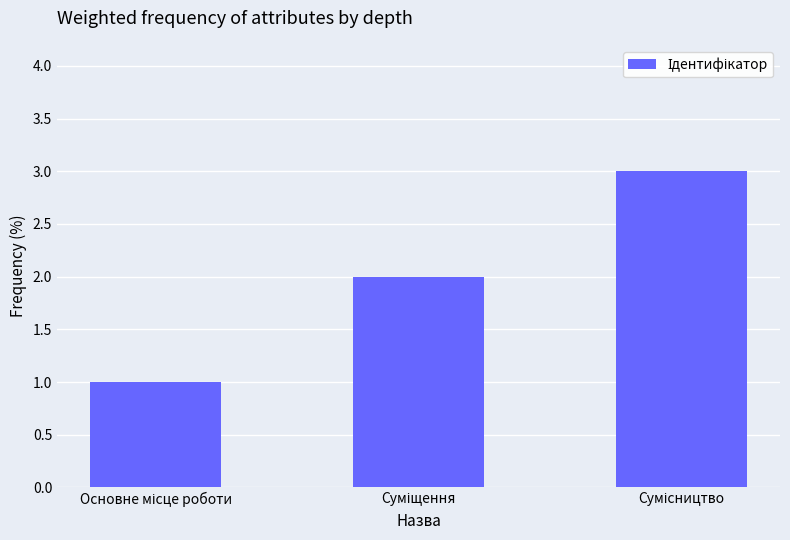

What is the sum of all values?

6